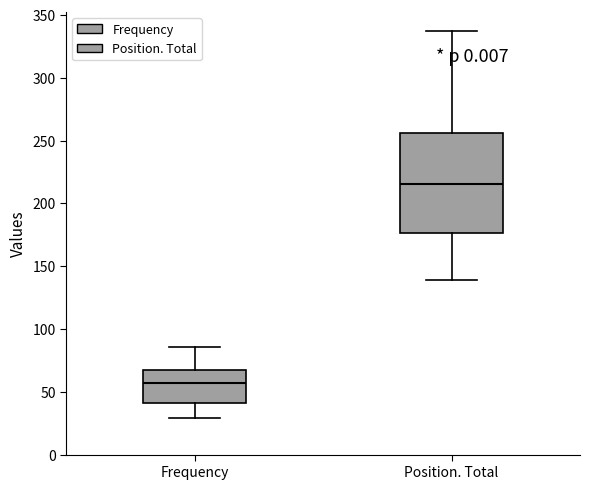

Where does the median line of the box for Position. Total sit on the y-axis? The values are not printed on the chart, so give them approximately, as read against the axis.

215